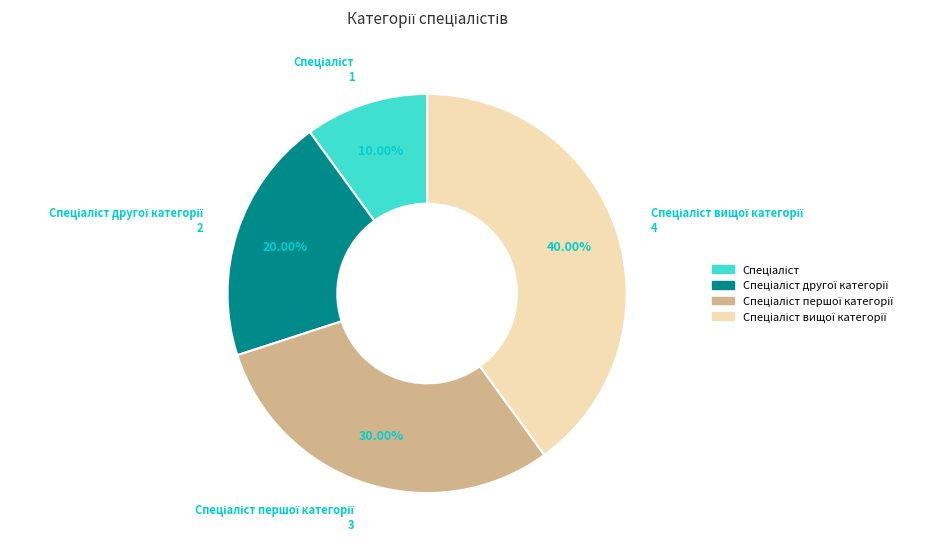

Does any single category account for the majority?

No